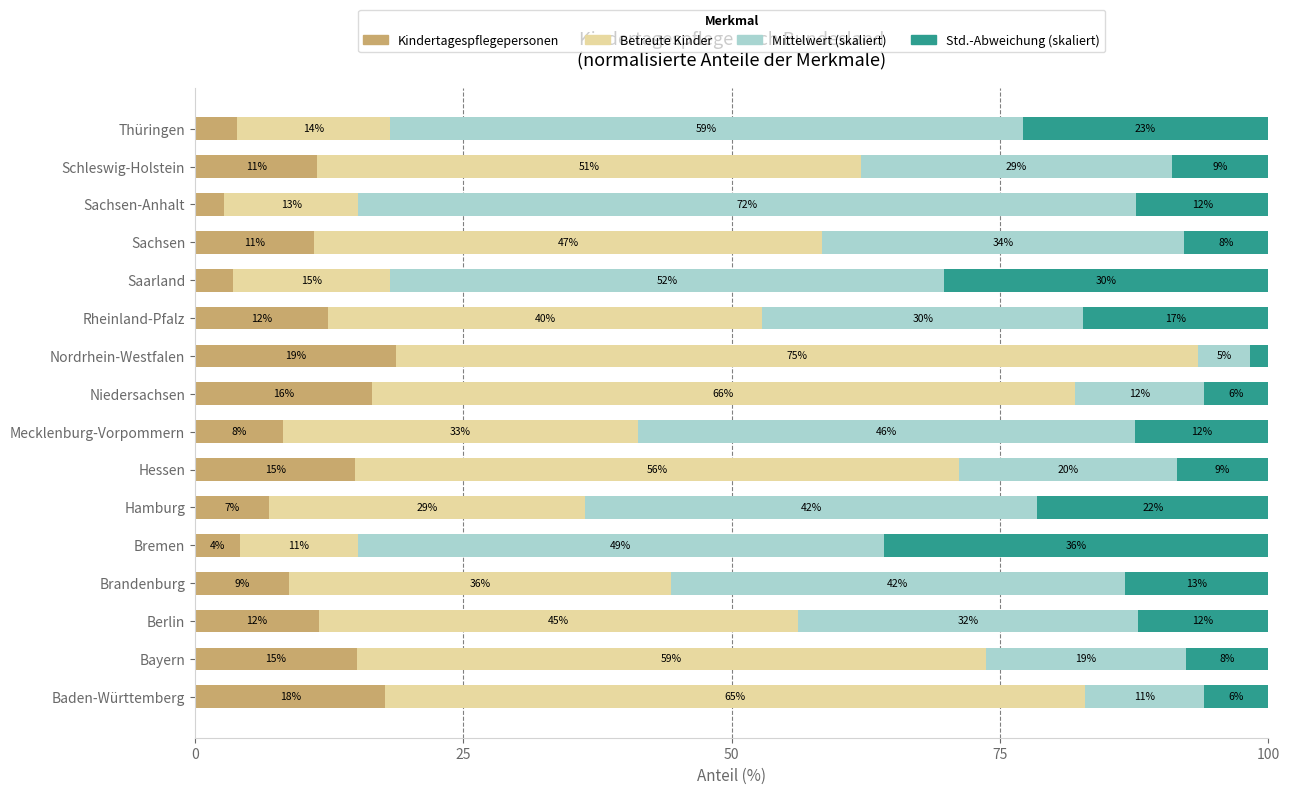

Is it true that Kindertagespflegepersonen equals 8.2 at Hessen?

False